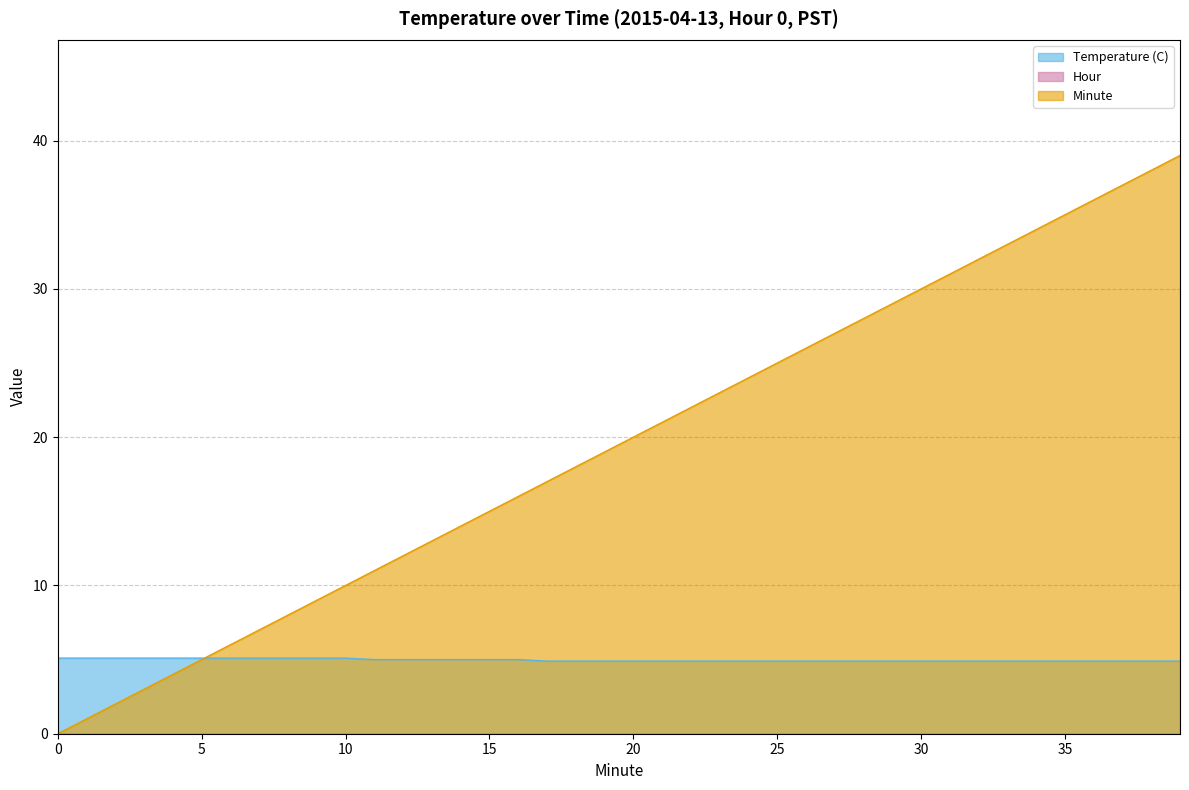

How many values in the Minute series are below 20?

20